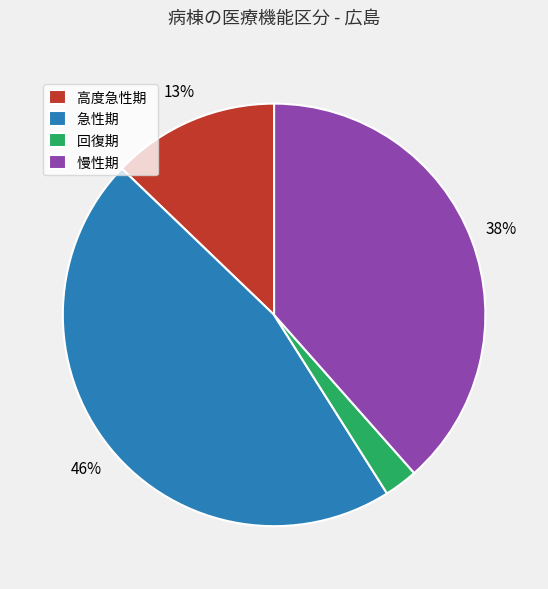

Which category has the biggest portion of the pie?

急性期